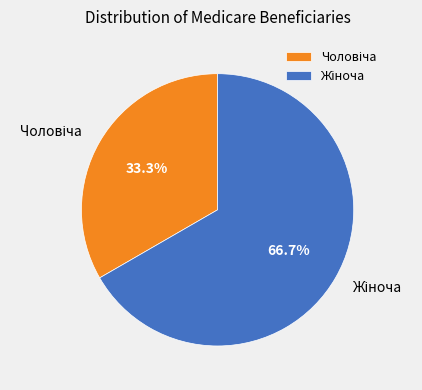

Does any single category account for the majority?

Yes